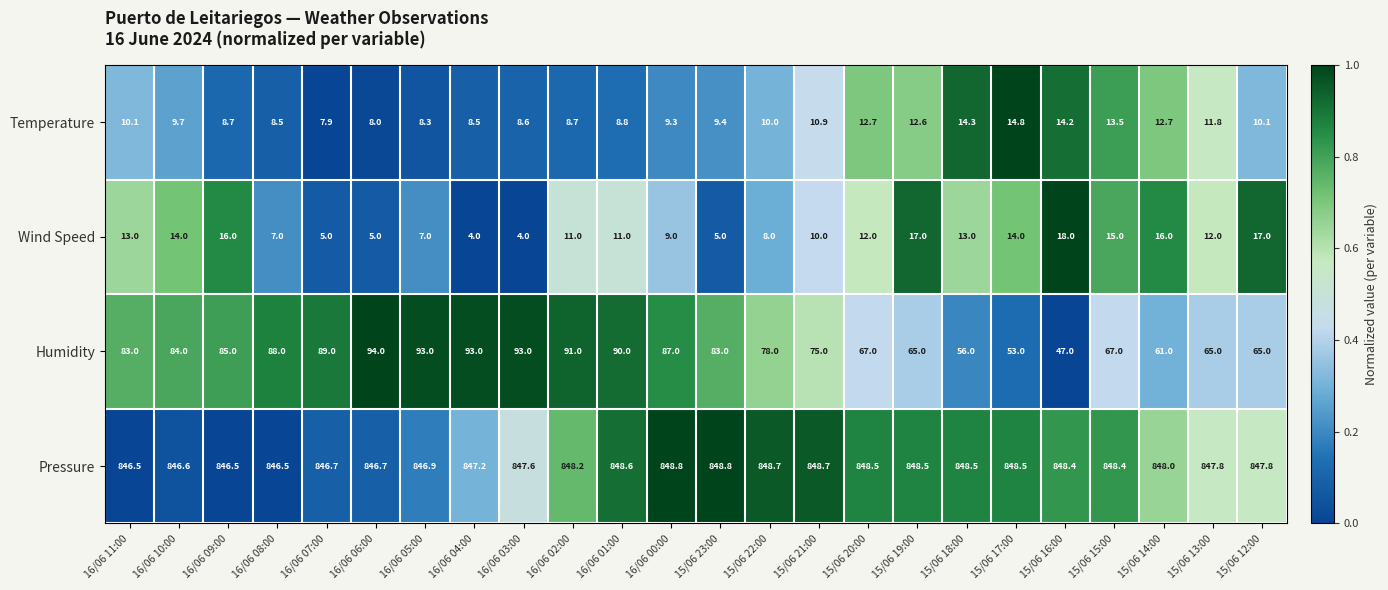

Rank the series at 15/06 14:00 from lowest to highest value.

Temperature, Wind Speed, Humidity, Pressure